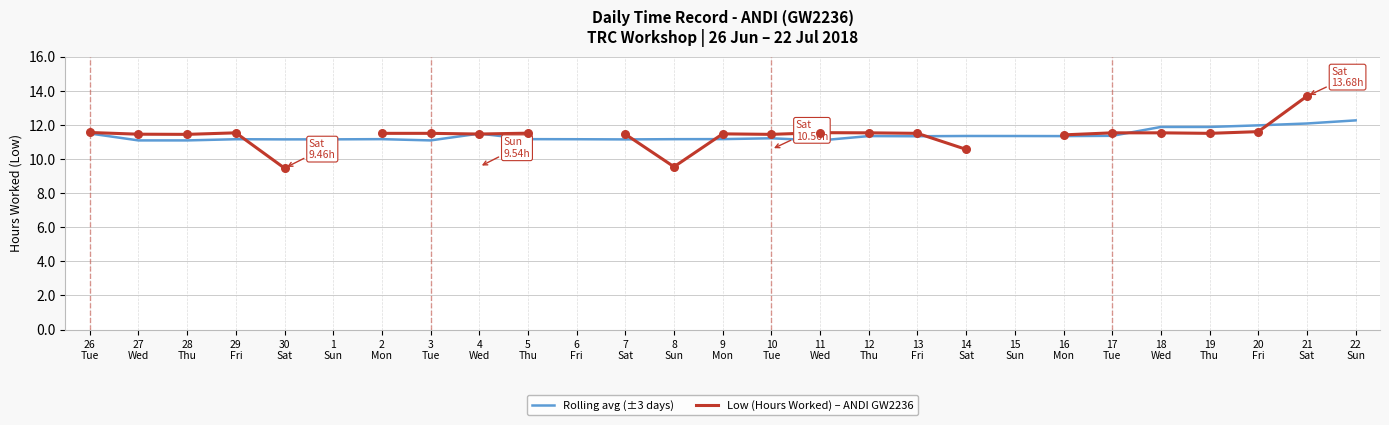

At how many categories does at least one series exceed 13?

1